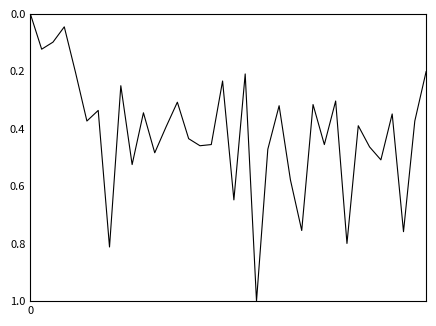

Does the chart display data point markers on the line(s)?

No